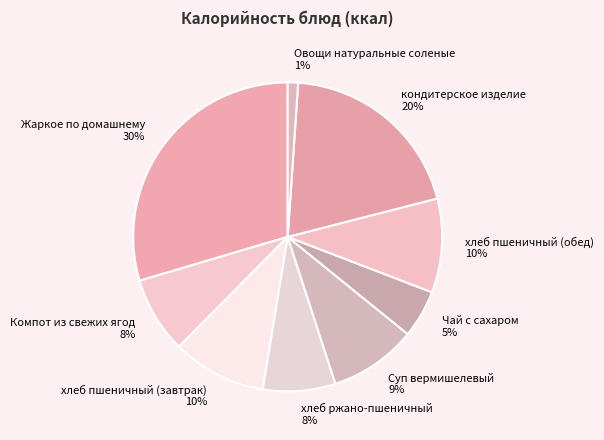

Is the sum of хлеб пшеничный (завтрак) and Овощи натуральные соленые greater than half?

No